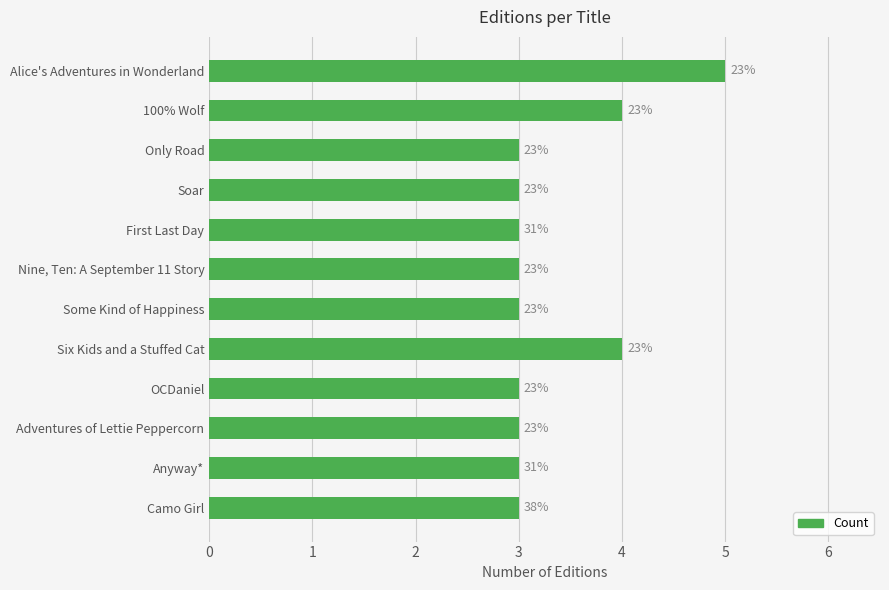

Are the bars horizontal?

Yes